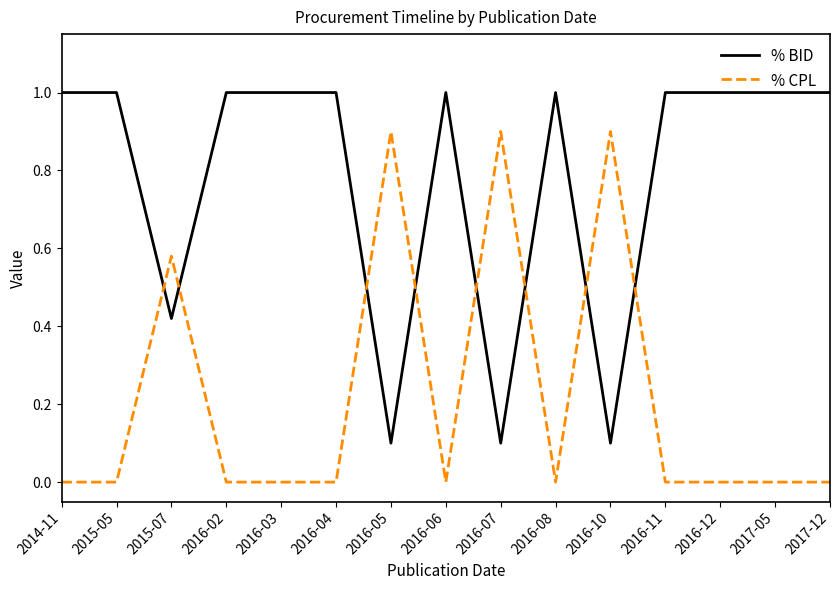

List the series in order of their peak value, highest first.

% BID, % CPL